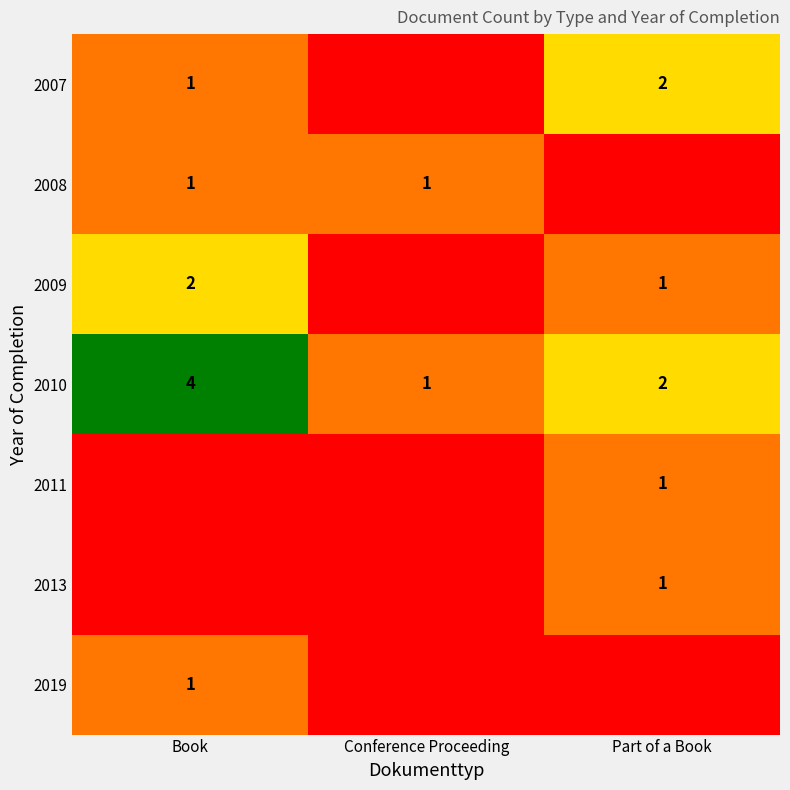

Is it true that 2019 equals 1 at Book?

True